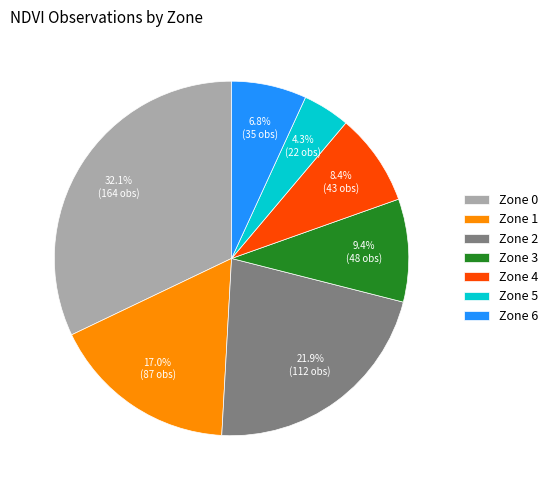

To the nearest percent, what portion does Zone 6 represent?

7%